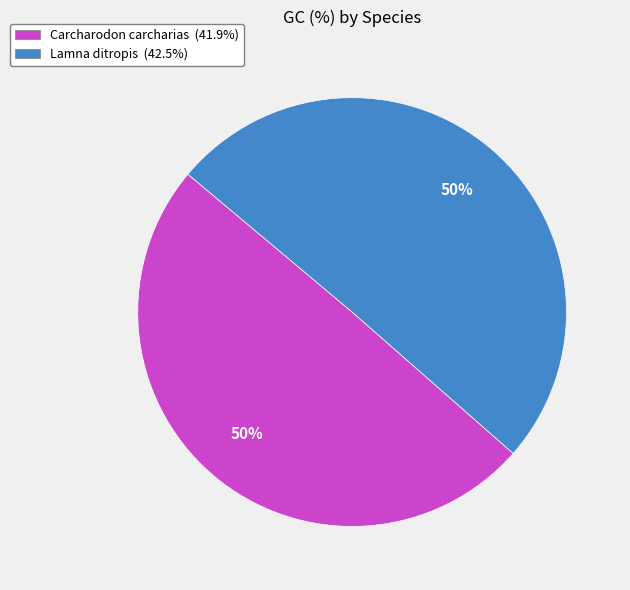

To the nearest percent, what is the average slice percentage?

50%